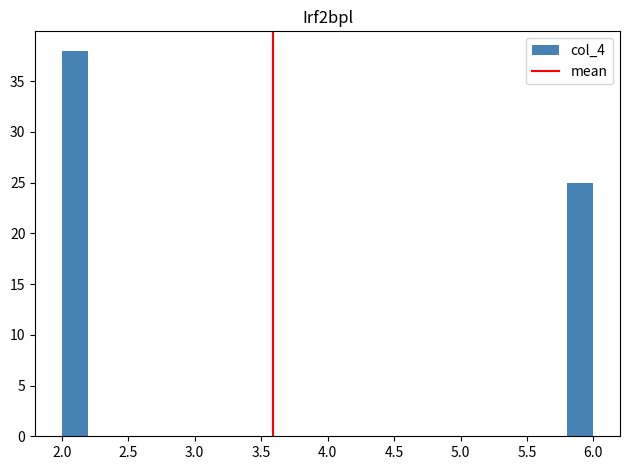

Reading left to right, transcribe this chart: for each bar, give the range it covers on the x-axis and its height. The values are not printed on the chart, so give them approximately, as read against the axis.

2.0 to 2.2: 38
2.2 to 2.4: 0
2.4 to 2.6: 0
2.6 to 2.8: 0
2.8 to 3.0: 0
3.0 to 3.2: 0
3.2 to 3.4: 0
3.4 to 3.6: 0
3.6 to 3.8: 0
3.8 to 4.0: 0
4.0 to 4.2: 0
4.2 to 4.4: 0
4.4 to 4.6: 0
4.6 to 4.8: 0
4.8 to 5.0: 0
5.0 to 5.2: 0
5.2 to 5.4: 0
5.4 to 5.6: 0
5.6 to 5.8: 0
5.8 to 6.0: 25